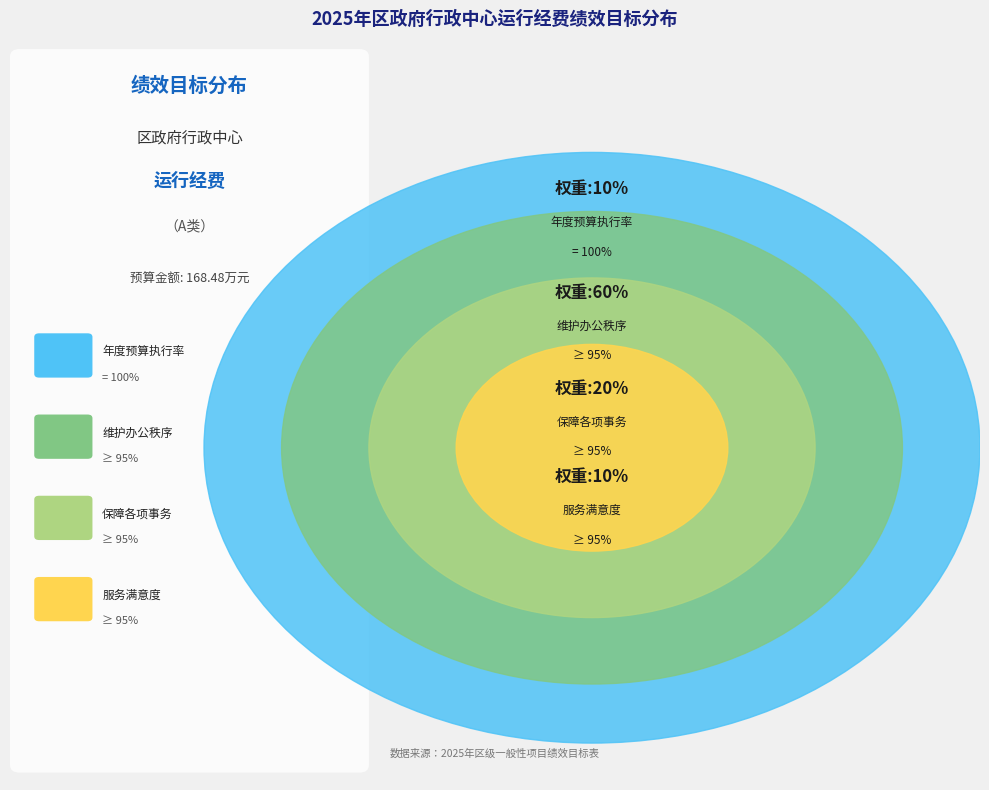

The 保障行政中心各项事务正常开展 slice represents 20% of the pie. True or false?

True